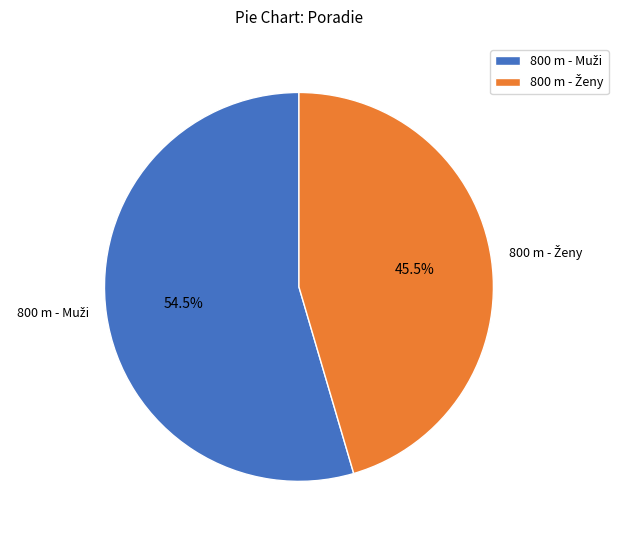

Is there a majority slice in this chart?

Yes